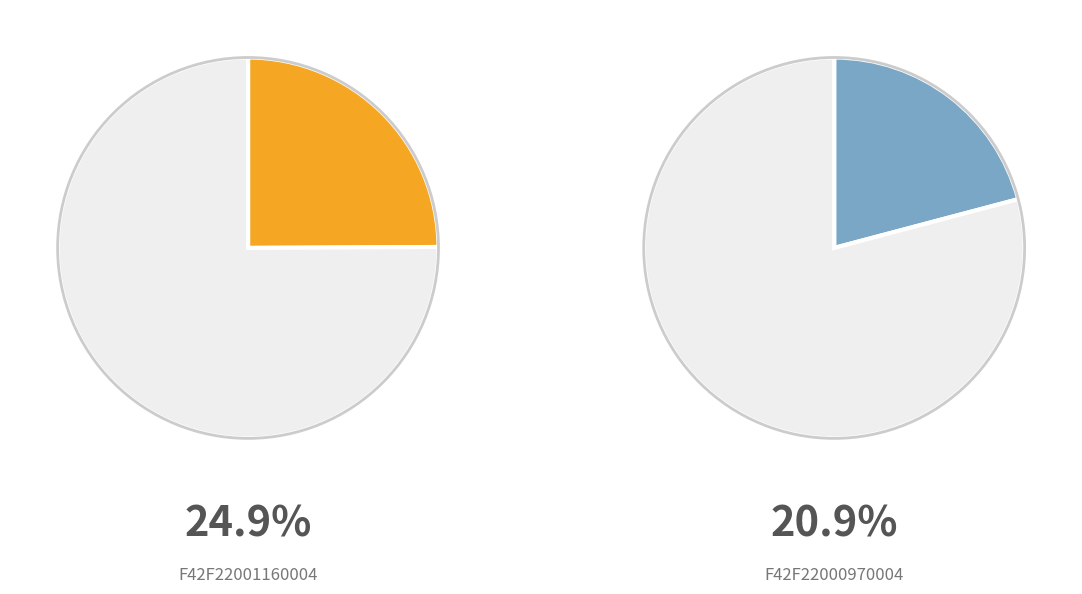

What is the total percentage of F42F22000970004 and F42F22001160004?

45.8%